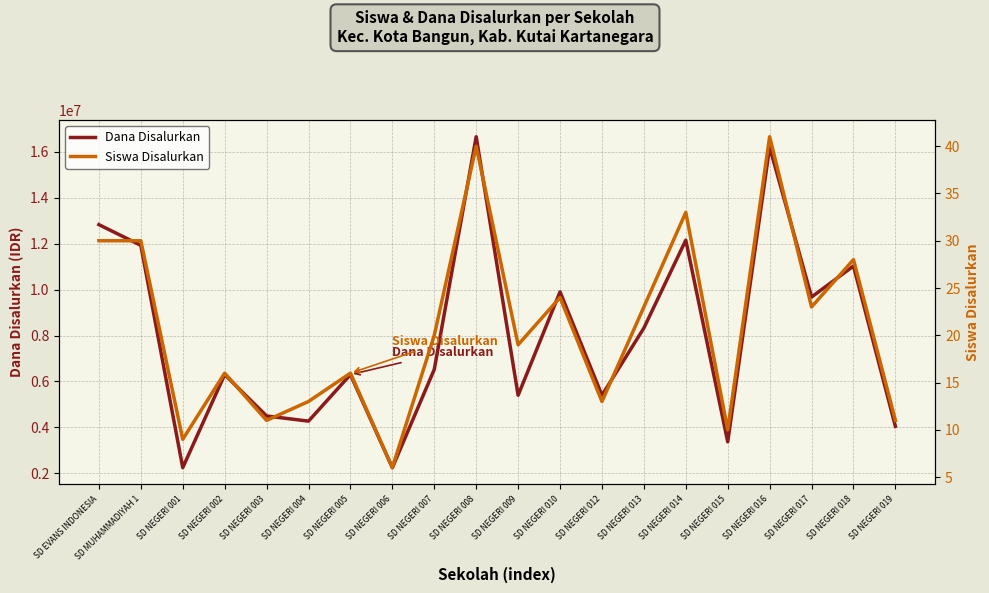

What is the maximum value for Siswa Disalurkan?

41